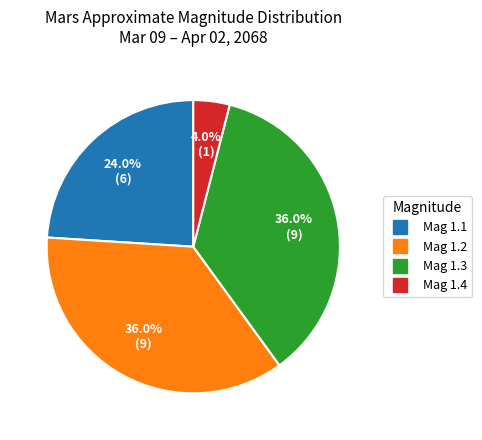

Is there a majority slice in this chart?

No